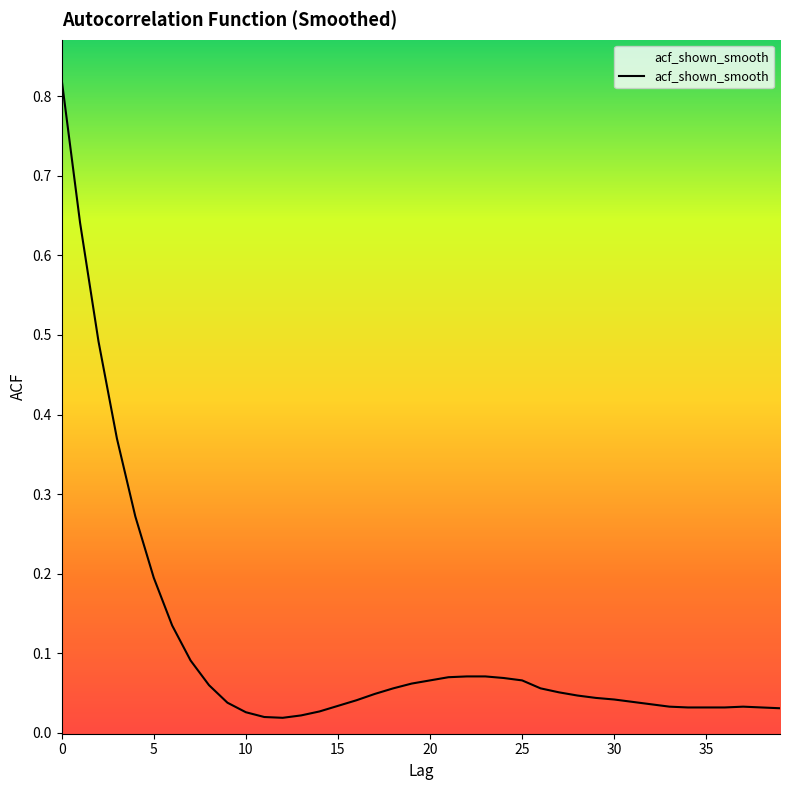

What is the label of the 16th point from the right?

24